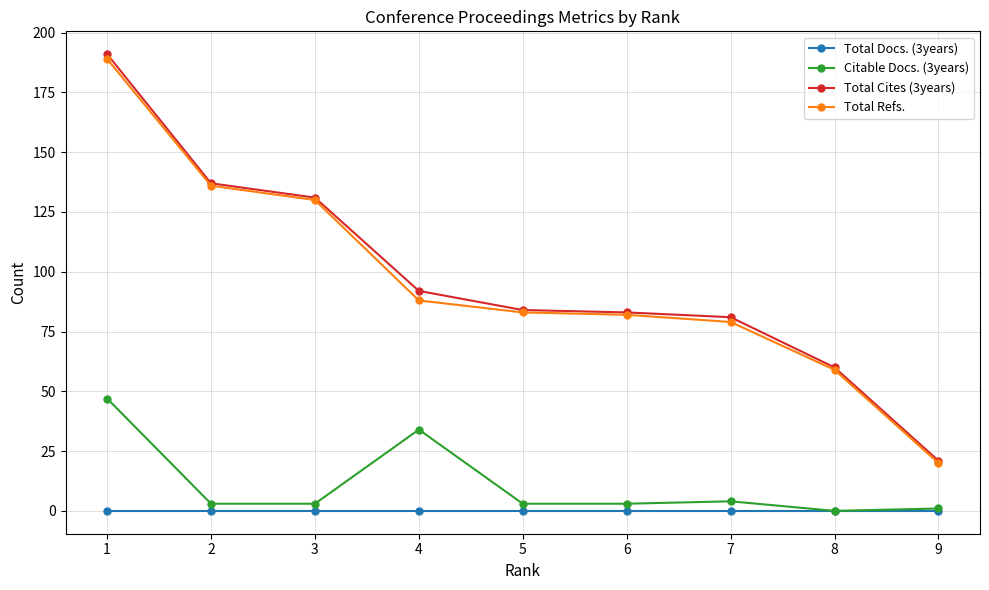

True or false: Total Refs. and Citable Docs. (3years) intersect in this chart.

False